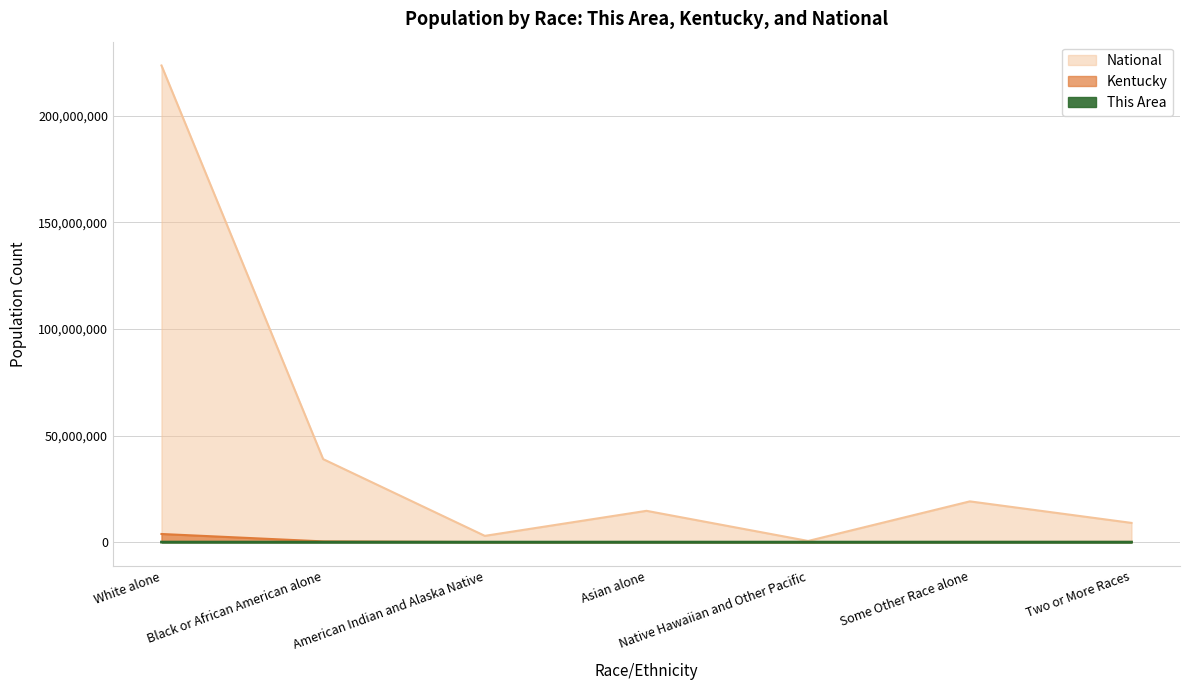

True or false: Kentucky and This Area cross at least once.

False